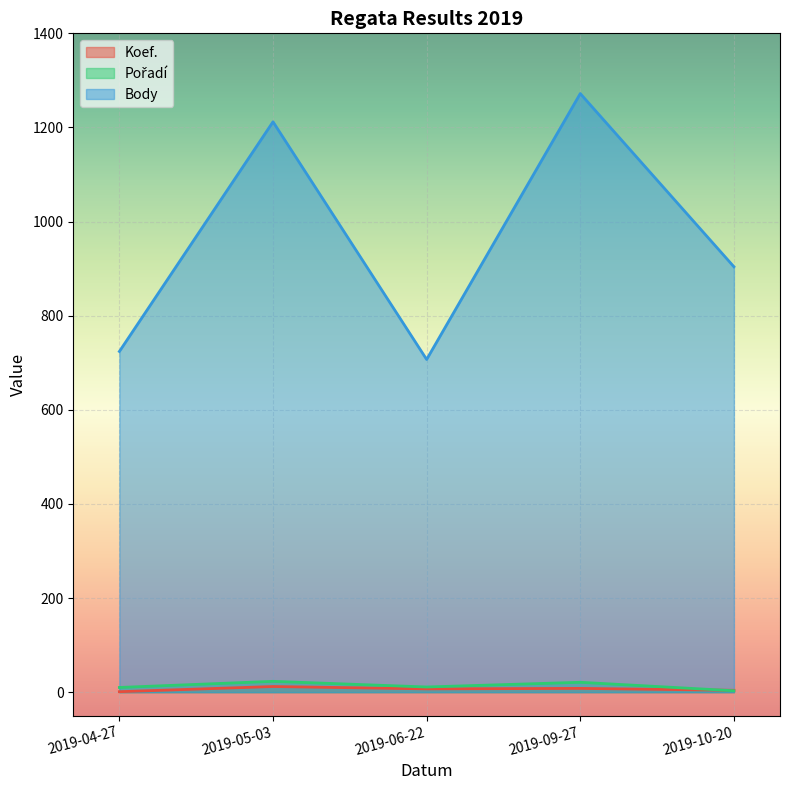

True or false: Pořadí has more than 0 points higher than both neighbors.

True